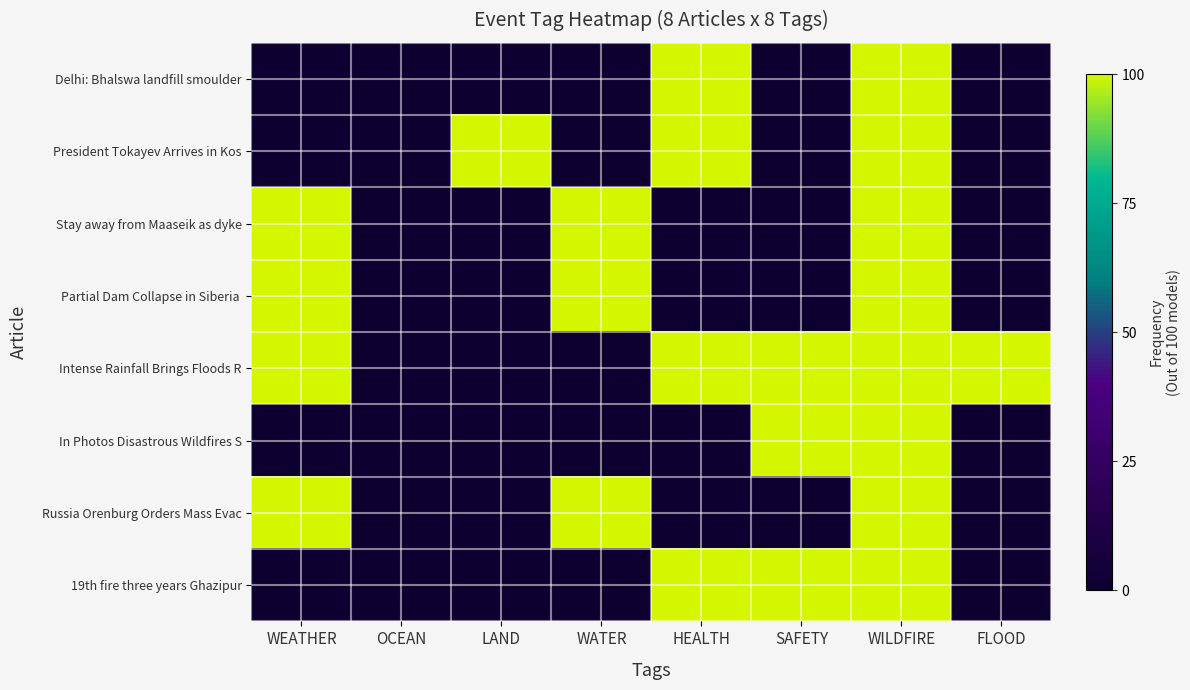

At which category is the sum across all series the highest?

WILDFIRE